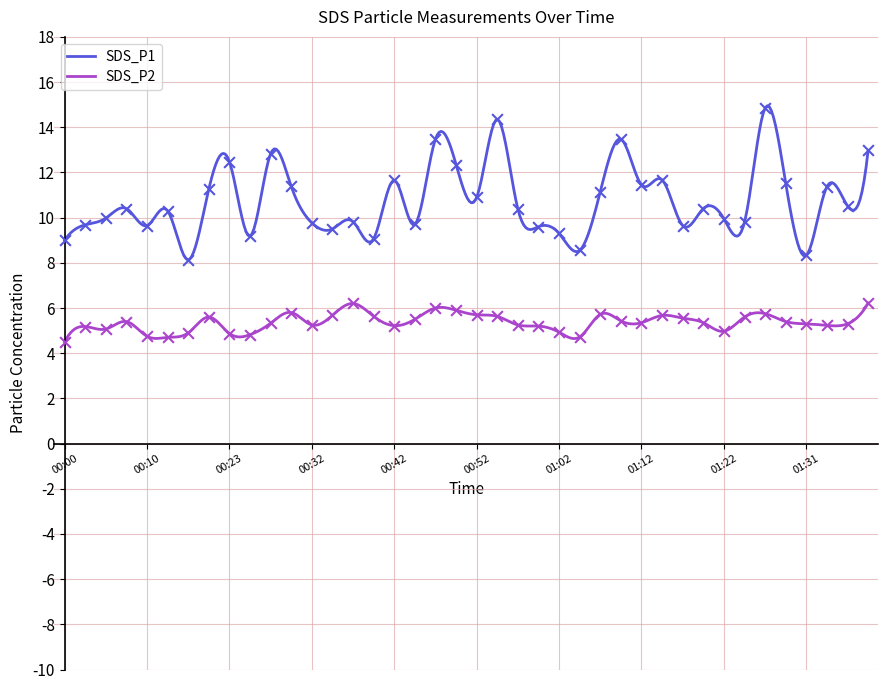

Is the value of SDS_P2 at 01:31 greater than the value of SDS_P1 at 01:09?

No